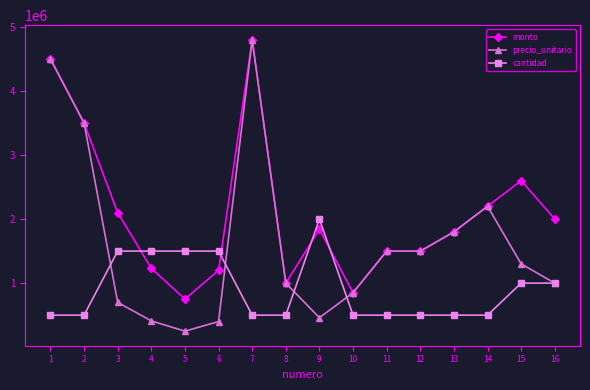

What is the value of the cantidad point at the 15th from the left?

1000000